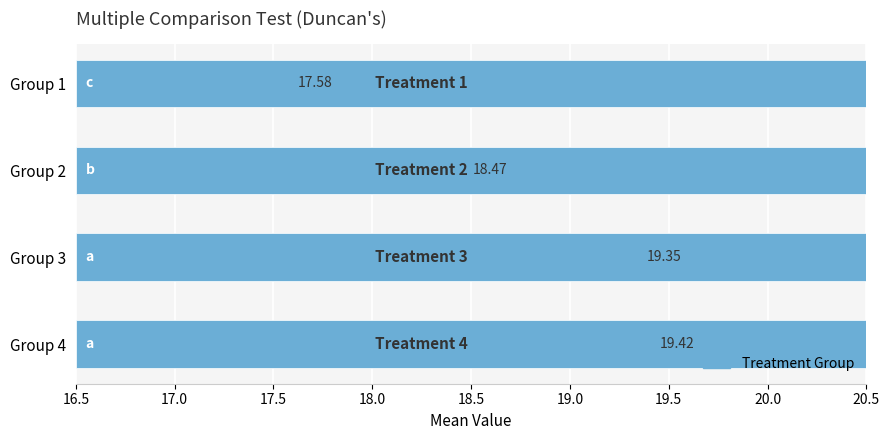

The value at Group 3 is 11.0. True or false?

False